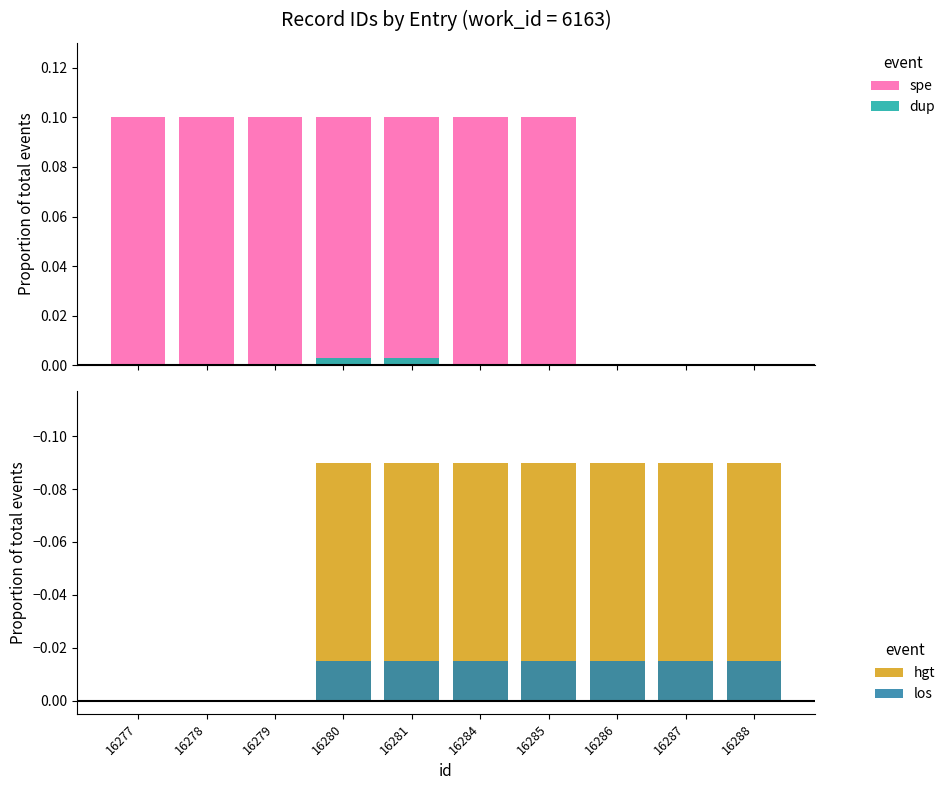

At which category is the sum across all series the highest?

16279